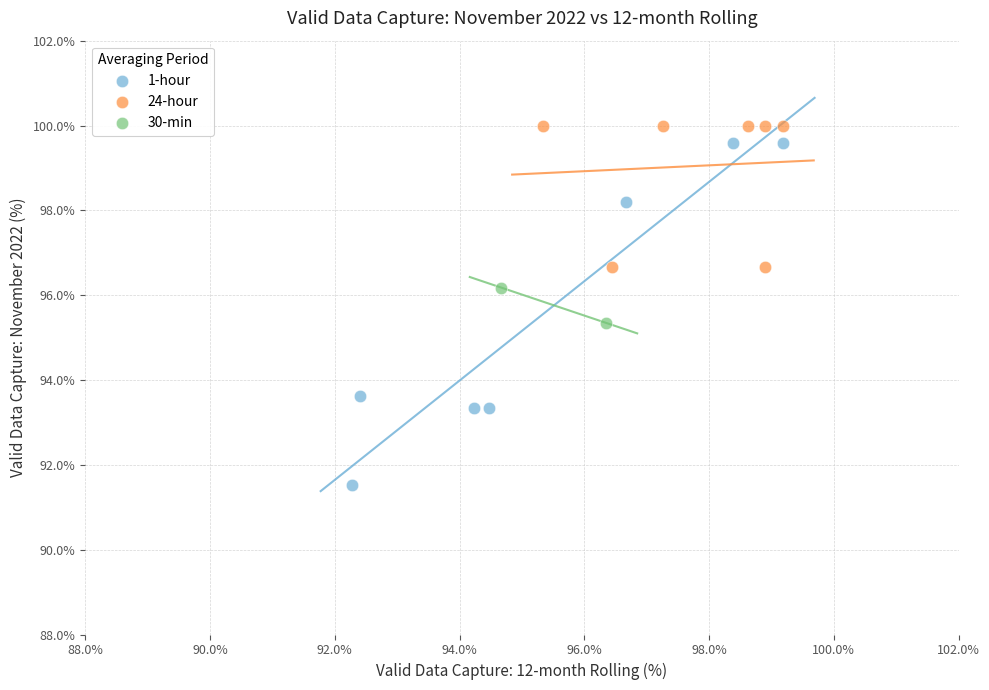

What are all the series names shown in the legend?

1-hour, 24-hour, 30-min